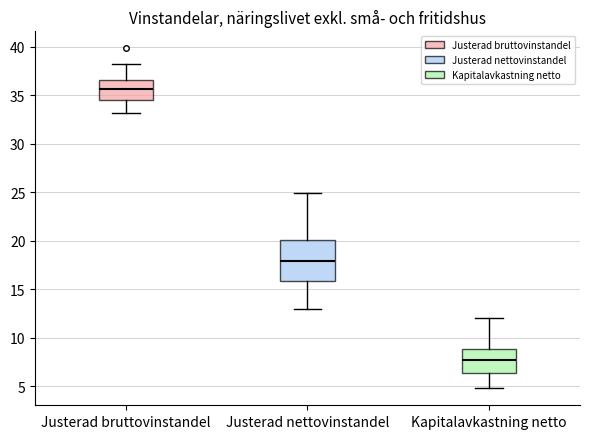

Where does the median line of the box for Justerad nettovinstandel sit on the y-axis? The values are not printed on the chart, so give them approximately, as read against the axis.

18.0